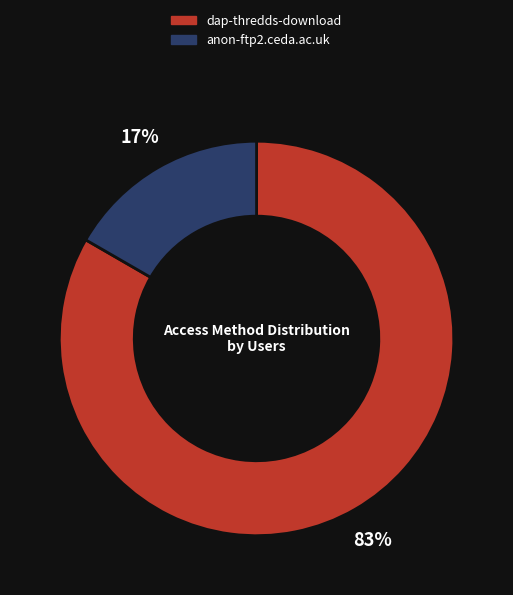

What is the ratio of the value at anon-ftp2.ceda.ac.uk to the value at dap-thredds-download?

0.2